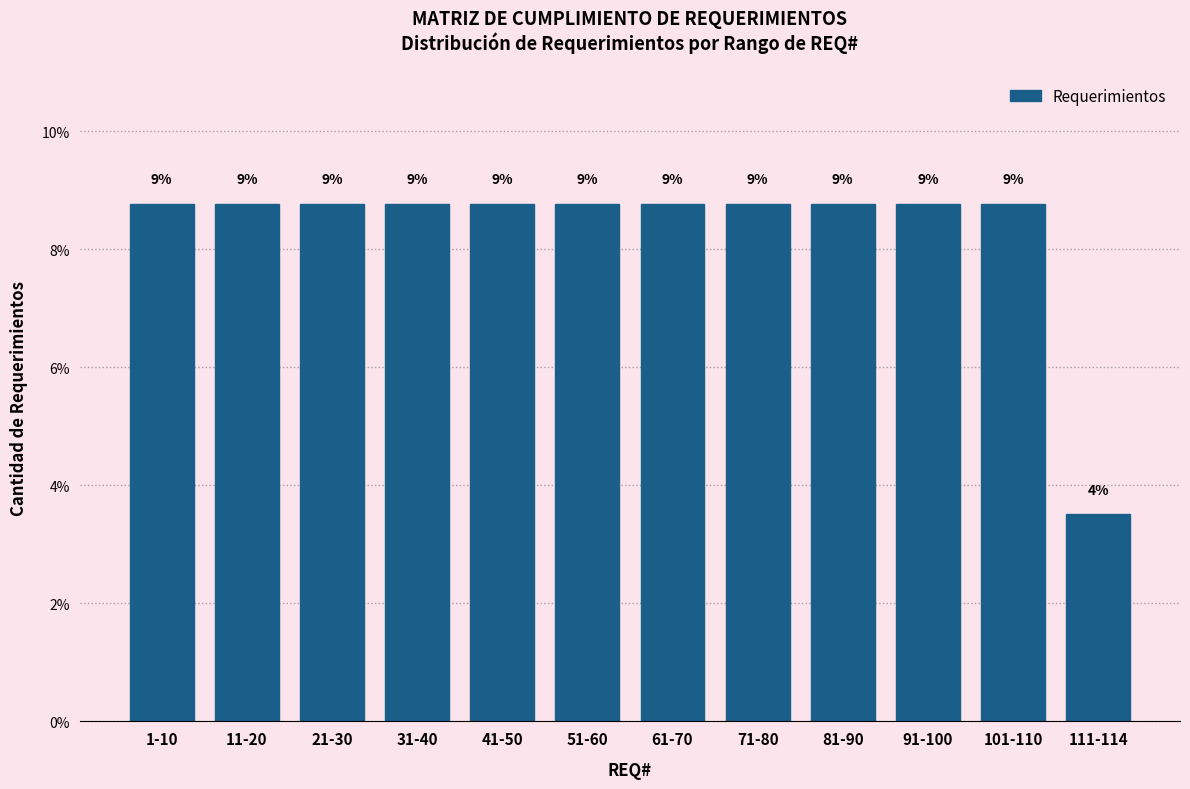

How many bars are there in total?

12